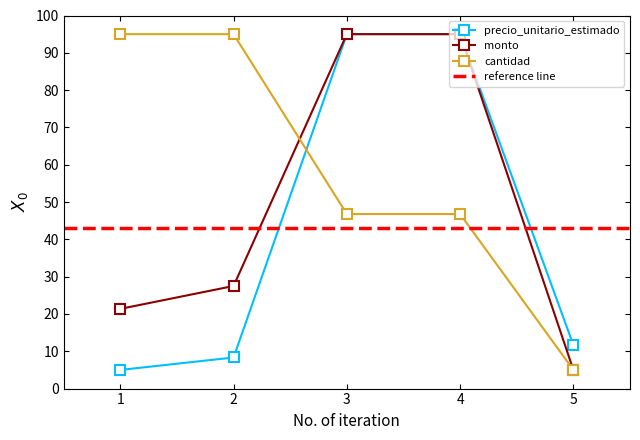

True or false: cantidad and precio_unitario_estimado cross at least once.

True